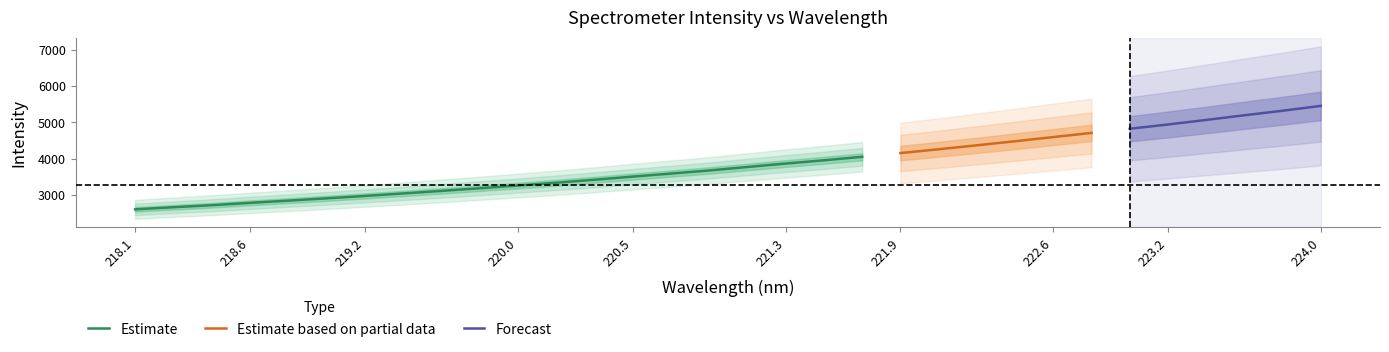

At how many categories does at least one series exceed 1733?

32